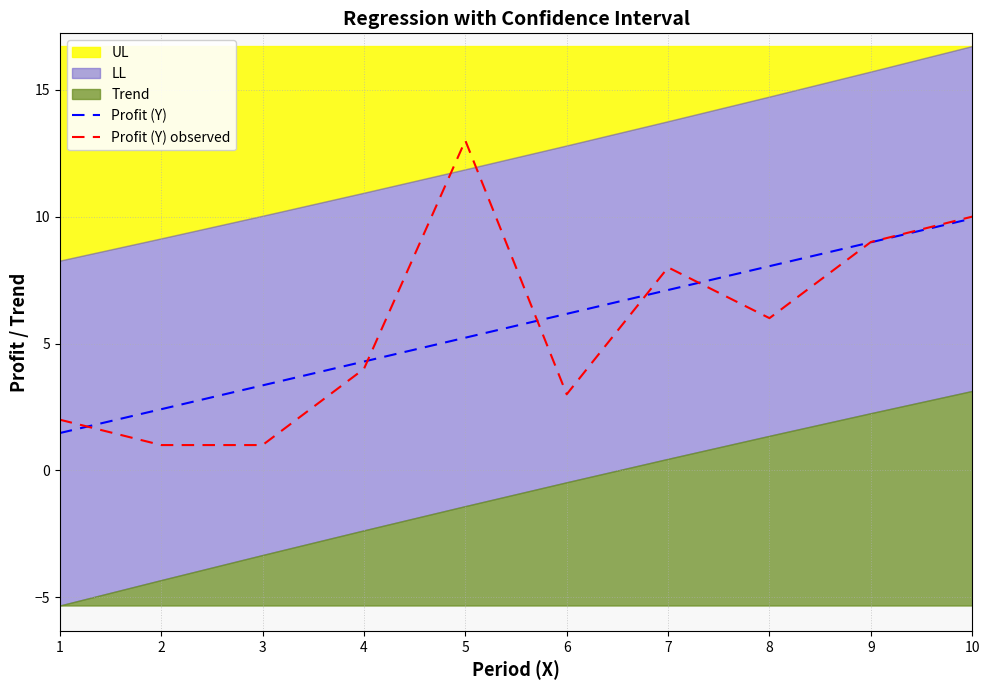

What value does the Profit (Y) observed series have at 6?

3.0